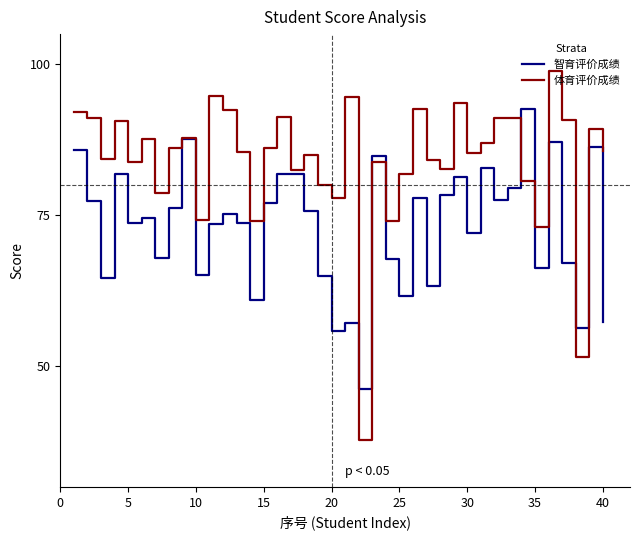

Which series has the largest total across all categories?

体育评价成绩